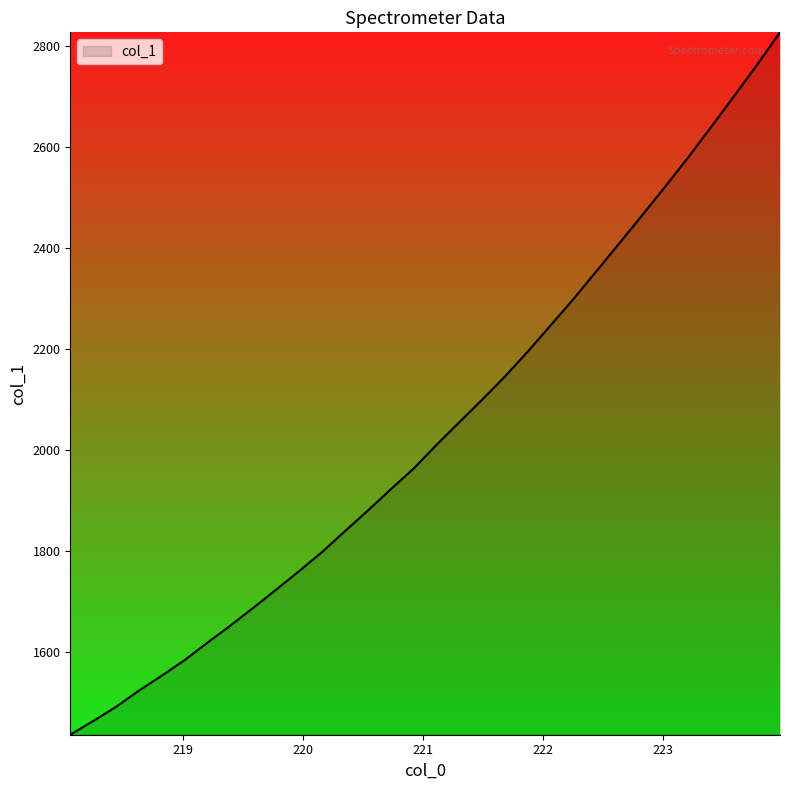

What is the difference between the maximum and minimum values?

1392.4